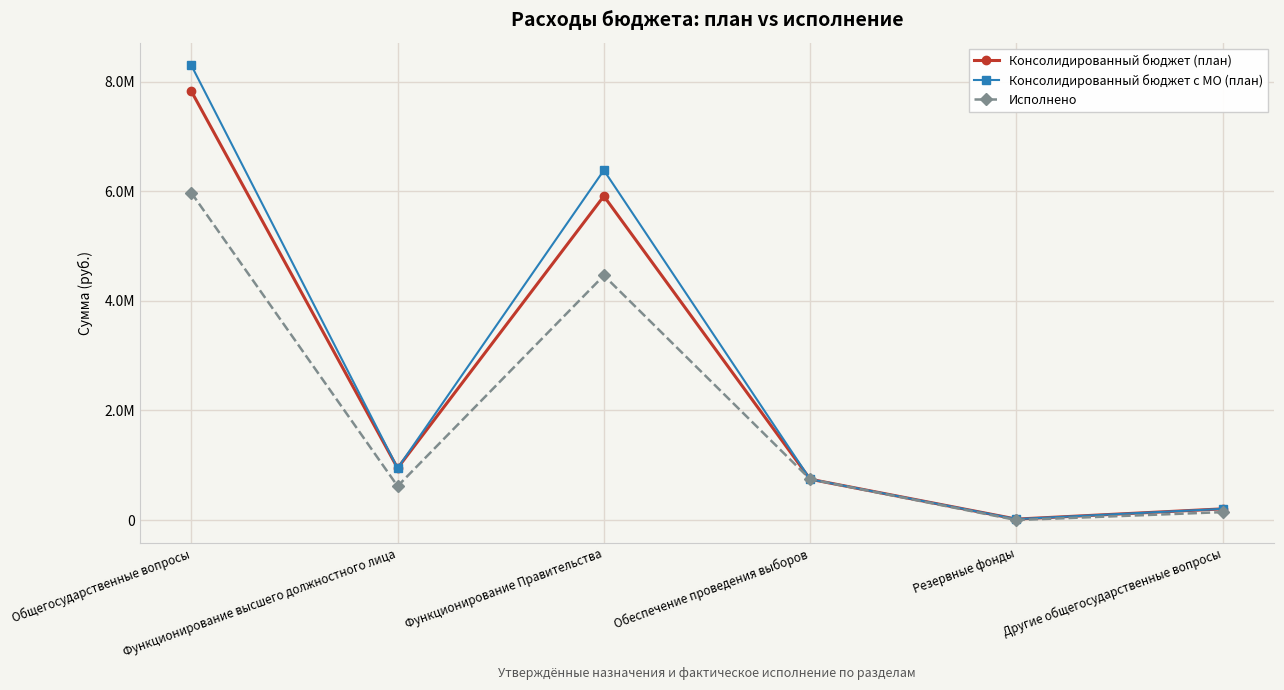

At which category is the sum across all series the highest?

Общегосударственные вопросы